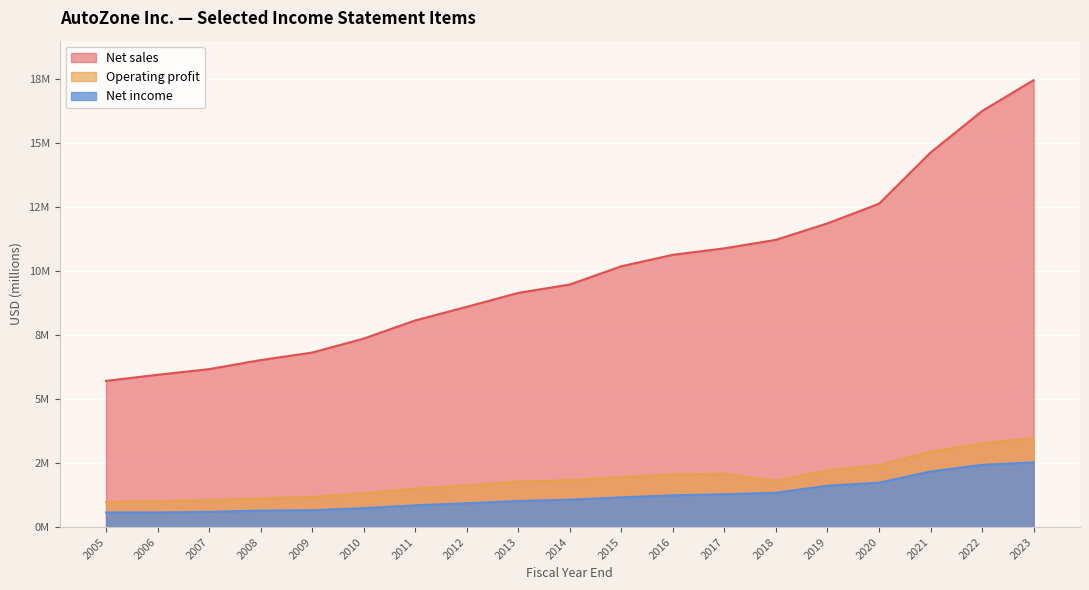

Reading left to right, what are all the values shown in this chart?

Net sales: 5710882	5948355	6169804	6522705	6816824	7362618	8072973	8603863	9147530	9475313	10187340	10635676	10888676	11221077	11863743	12631967	14629585	16252230	17457209
Operating profit: 975664	1009925	1055266	1124134	1176062	1319414	1494803	1628891	1773098	1830223	1953051	2060395	2080069	1810856	2216137	2417679	2944527	3270729	3473986
Net income: 571019	569275	595672	641606	657049	738311	848974	930373	1016480	1069744	1160241	1241007	1280869	1337536	1617221	1732972	2170314	2429604	2528426